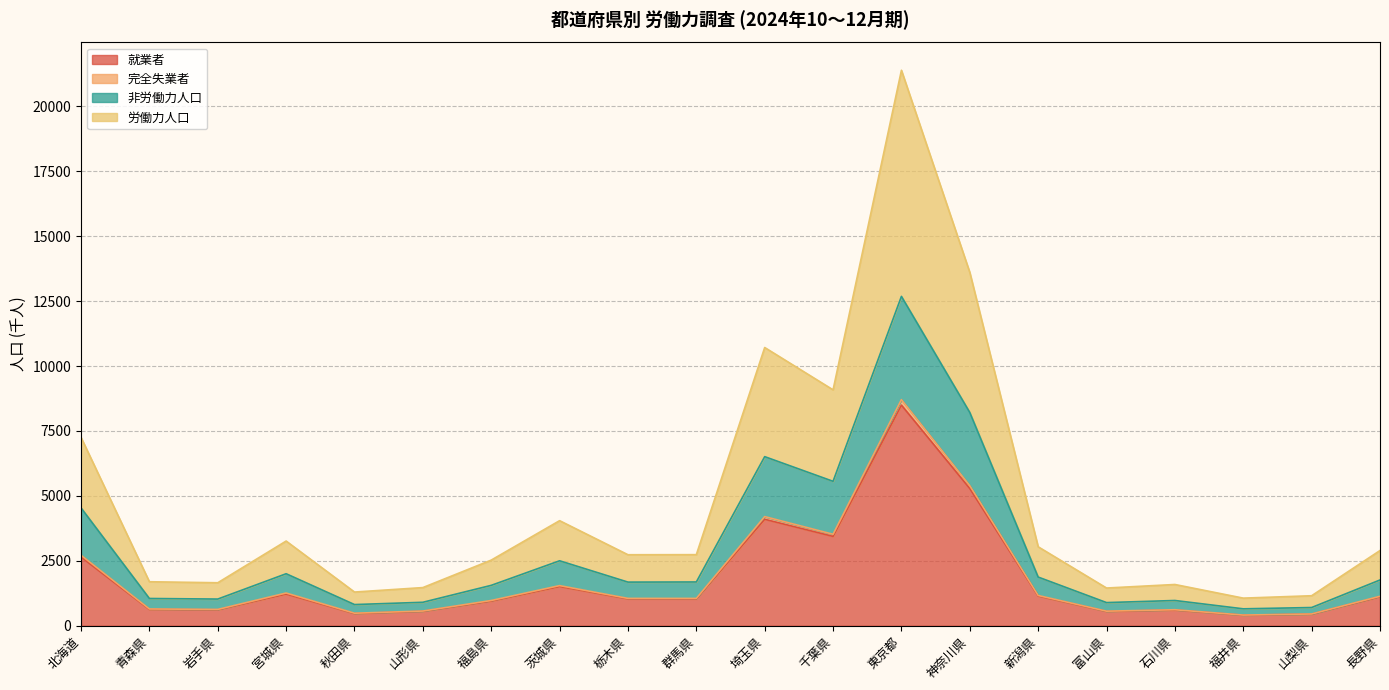

Does the chart have visible grid lines?

Yes